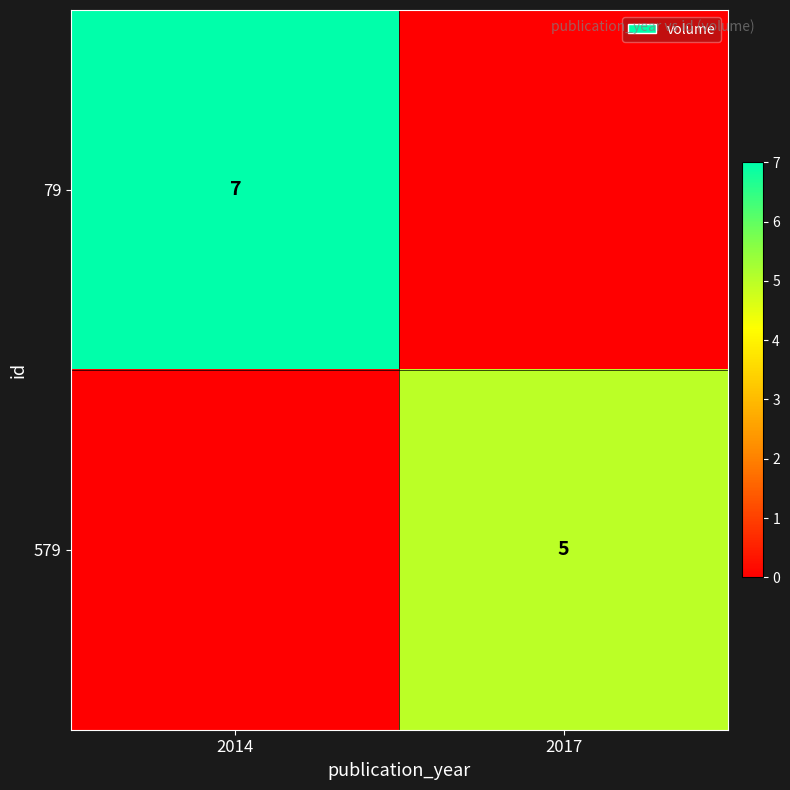

The 579 series shows 5 at 2017. True or false?

True